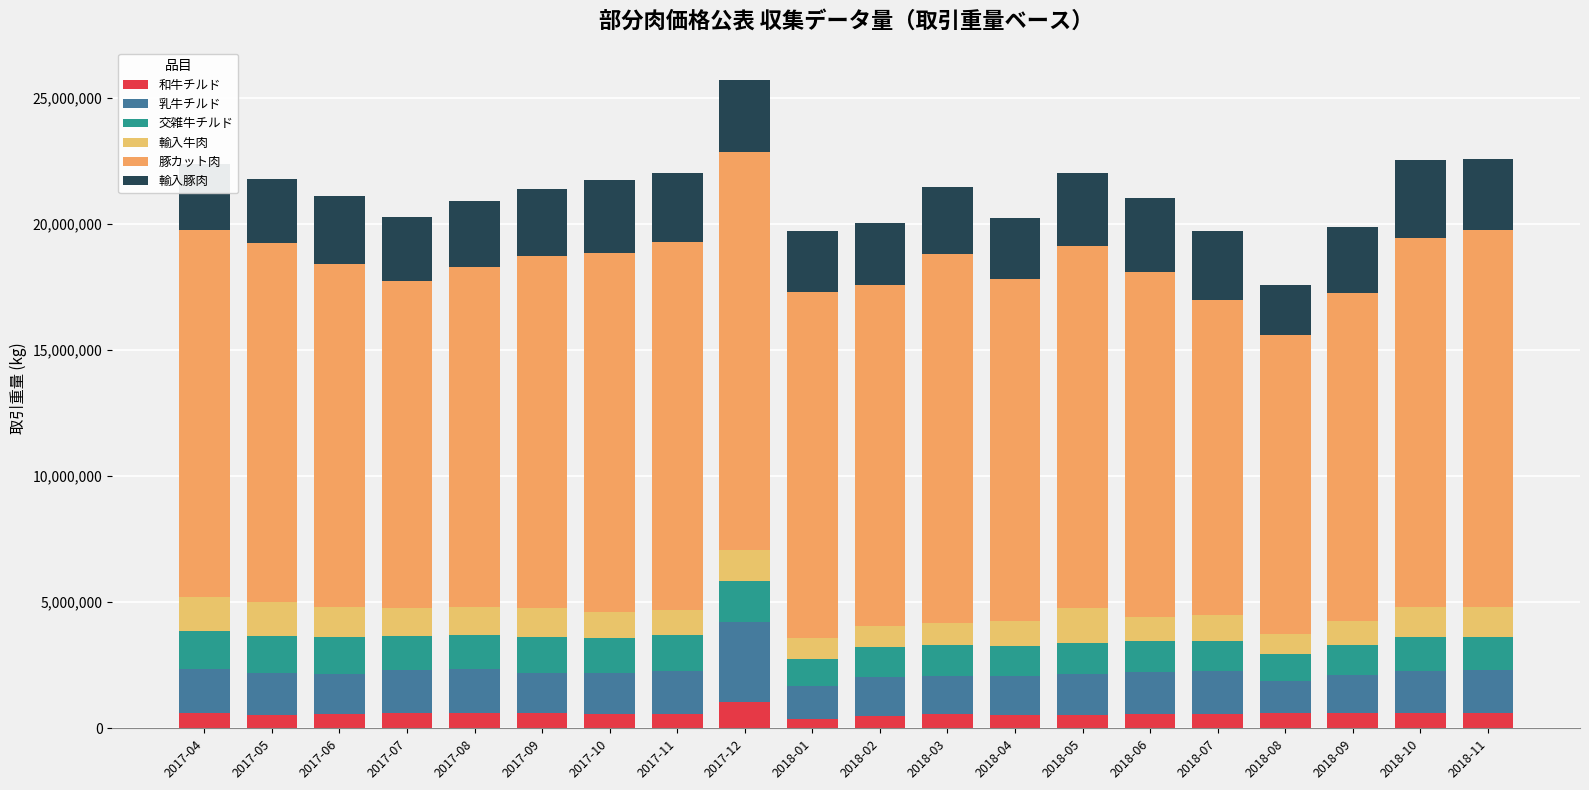

Rank the categories by 豚カット肉 value from highest to lowest.

2017-12, 2018-11, 2018-03, 2018-10, 2017-11, 2017-04, 2018-05, 2017-05, 2017-10, 2017-09, 2018-01, 2018-06, 2017-06, 2018-04, 2017-08, 2018-02, 2018-09, 2017-07, 2018-07, 2018-08